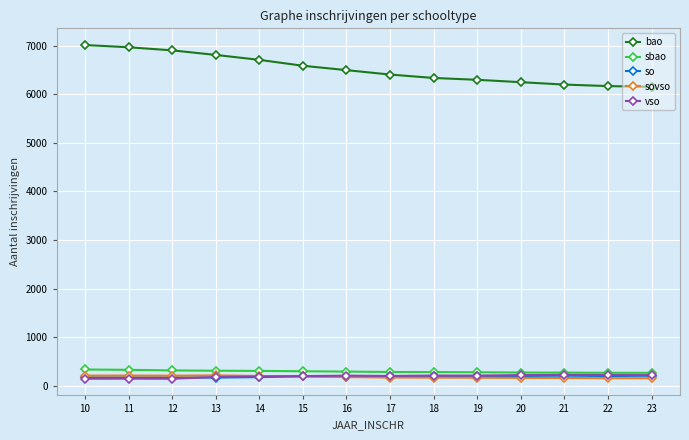

What is the value of the sbao point at the 6th from the left?

297